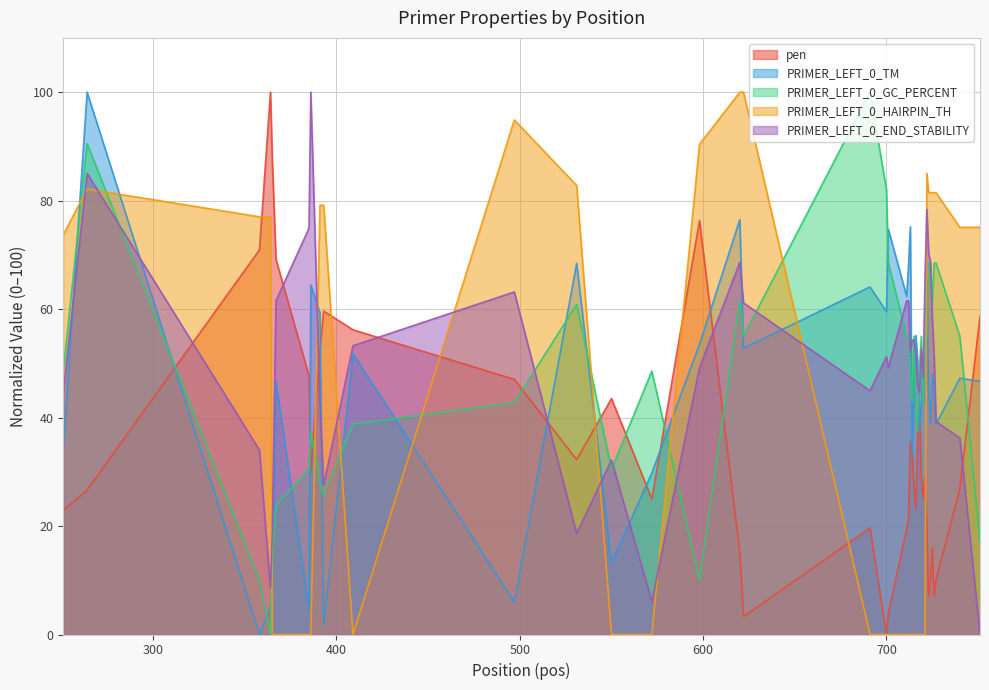

Reading left to right, what are all the values shown in this chart?

pen: 22.9	26.6	70.9	100.0	87.5	69.2	47.7	30.3	52.5	59.6	56.2	47.0	32.2	43.5	25.0	76.3	15.2	3.3	19.6	0.0	3.9	19.6	21.5	35.5	33.9	27.0	23.1	35.8	42.1	29.0	25.2	29.1	20.2	7.0	10.1	16.1	7.0	10.1	26.9	58.7
PRIMER_LEFT_0_TM: 34.1	100.0	0.0	4.9	9.0	46.6	4.6	64.4	59.3	1.6	51.8	6.0	68.4	13.2	29.8	53.5	76.5	52.8	64.1	59.5	74.7	62.3	68.0	75.2	32.9	47.1	55.1	50.6	37.6	42.9	50.8	42.9	65.2	45.1	38.8	48.1	45.1	38.8	47.3	46.7
PRIMER_LEFT_0_GC_PERCENT: 48.6	90.5	10.0	0.0	13.5	23.8	30.5	37.4	28.0	25.7	38.8	42.7	60.9	30.5	48.6	10.0	61.4	55.0	100.0	82.0	68.5	55.0	55.0	49.1	42.7	55.0	42.7	37.4	49.1	55.0	42.7	55.0	55.0	68.5	68.5	61.4	68.5	68.5	55.0	17.2
PRIMER_LEFT_0_HAIRPIN_TH: 73.7	82.1	77.0	77.0	0.0	0.0	0.0	0.0	79.2	79.2	0.0	94.9	82.8	0.0	0.0	90.4	100.0	100.0	0.0	0.0	0.0	0.0	0.0	0.0	0.0	0.0	0.0	0.0	0.0	0.0	0.0	0.0	85.0	81.5	81.5	81.5	81.5	81.5	75.1	75.1
PRIMER_LEFT_0_END_STABILITY: 44.5	85.0	34.0	8.5	18.4	61.5	74.9	100.0	42.5	27.5	53.2	63.2	18.6	32.2	6.1	49.2	68.6	61.1	44.9	51.2	49.2	61.5	61.5	52.0	54.3	54.3	52.0	46.0	44.5	52.6	47.4	66.0	78.3	70.2	68.6	58.1	51.2	39.3	36.2	0.0